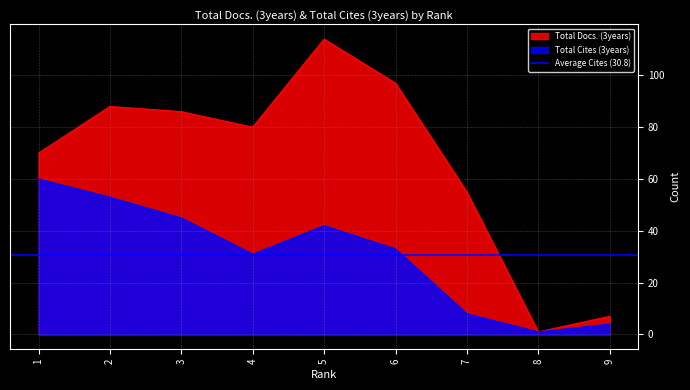

Rank the series at 1 from lowest to highest value.

Total Cites (3years), Total Docs. (3years)